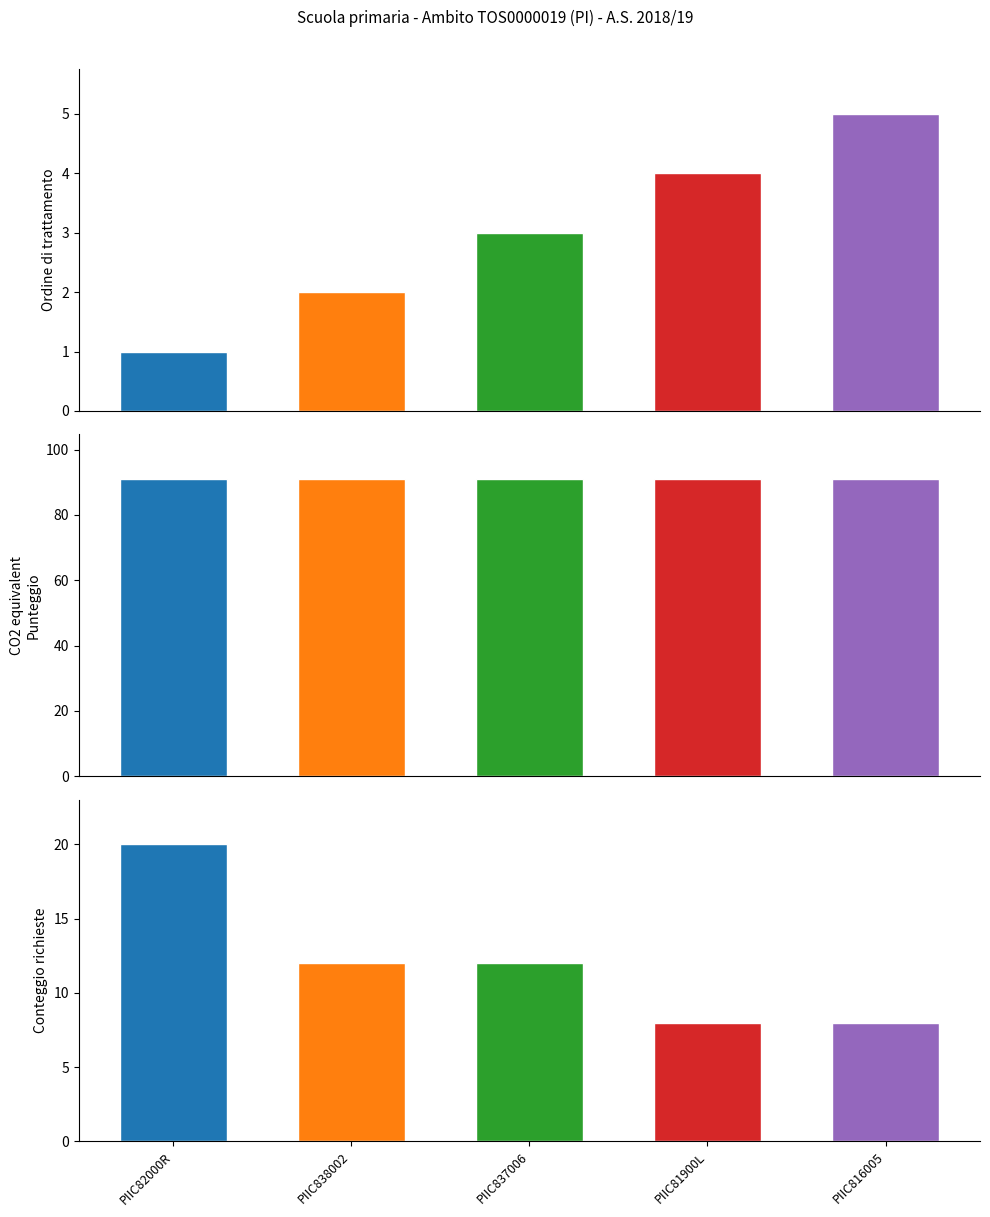

List the labels in order of Ordine di trattamento value, smallest first.

PIIC82000R, PIIC838002, PIIC837006, PIIC81900L, PIIC816005